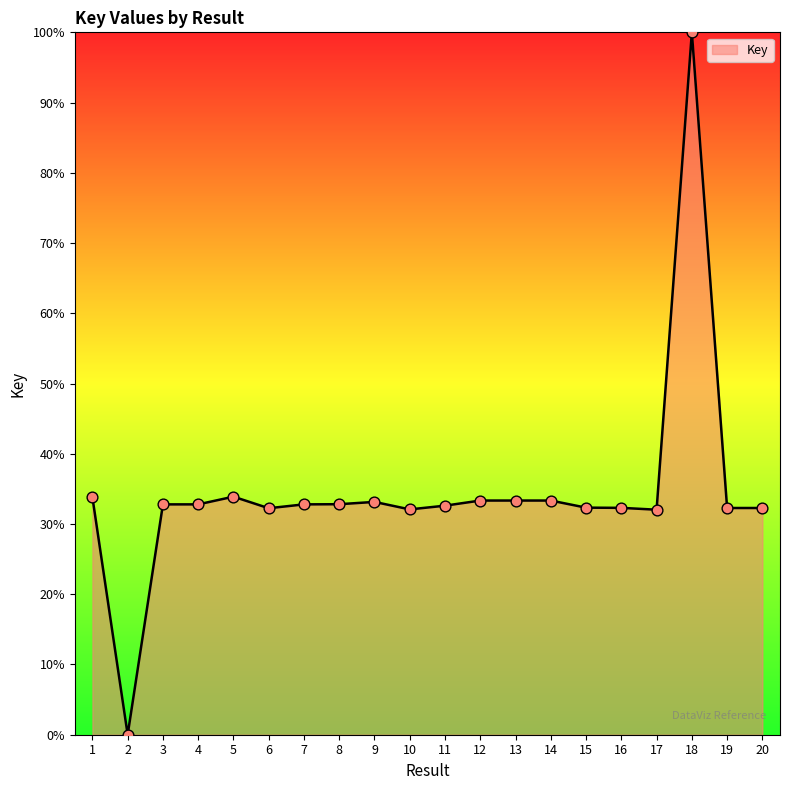

What is the ratio of the value at 14 to the value at 15?

1.0